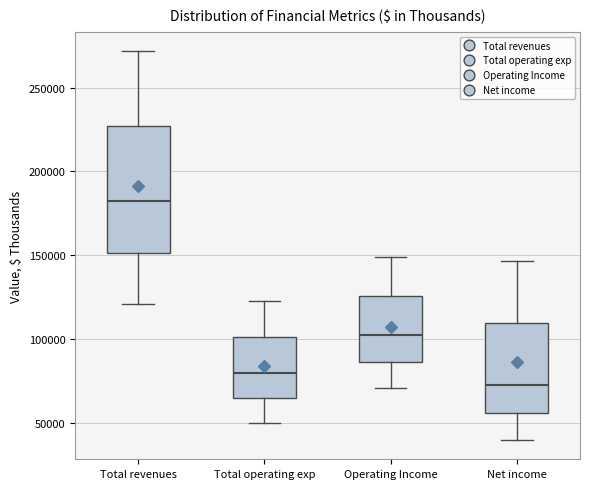

Comparing the boxes themselves (not the whiskers), which one is the tallest?

Total revenues